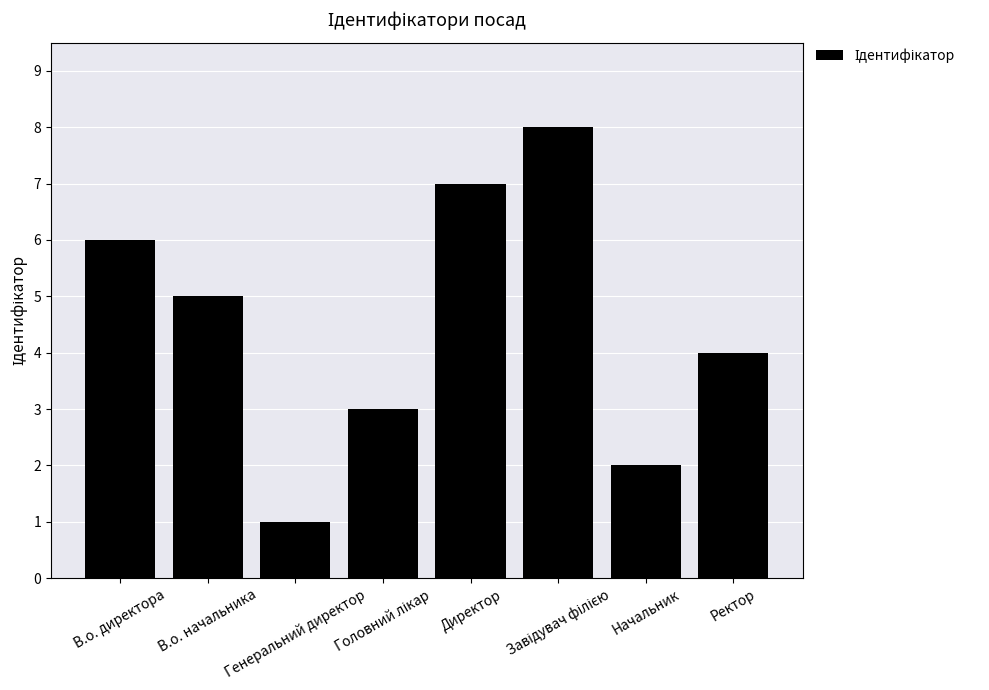

What is the maximum value shown in the chart?

8